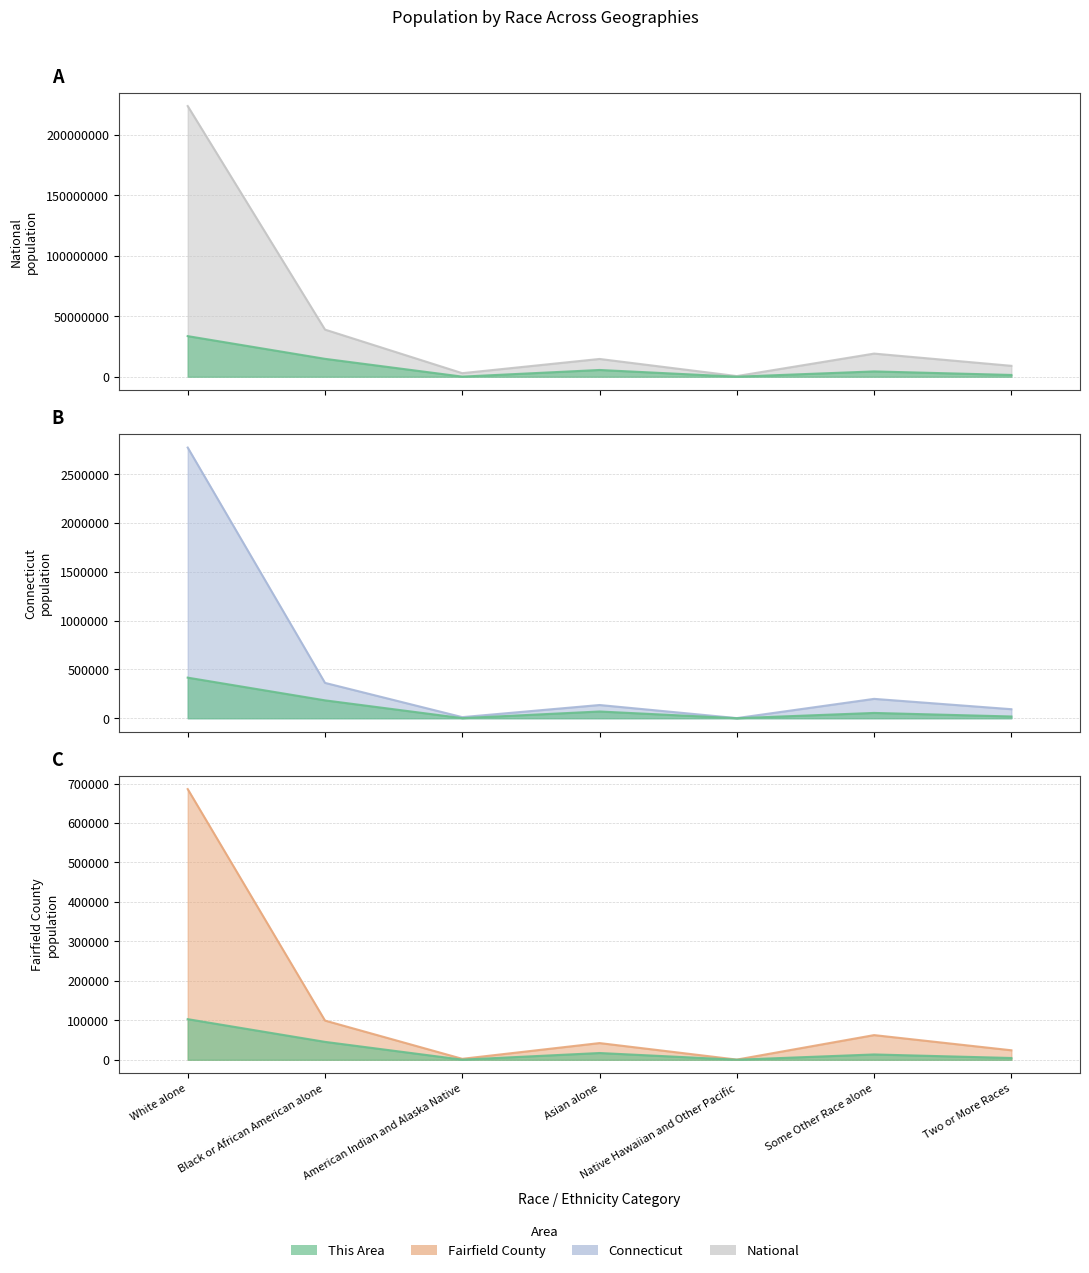

What is the spread (max minus min) of values at Black or African American alone?

38830002.0